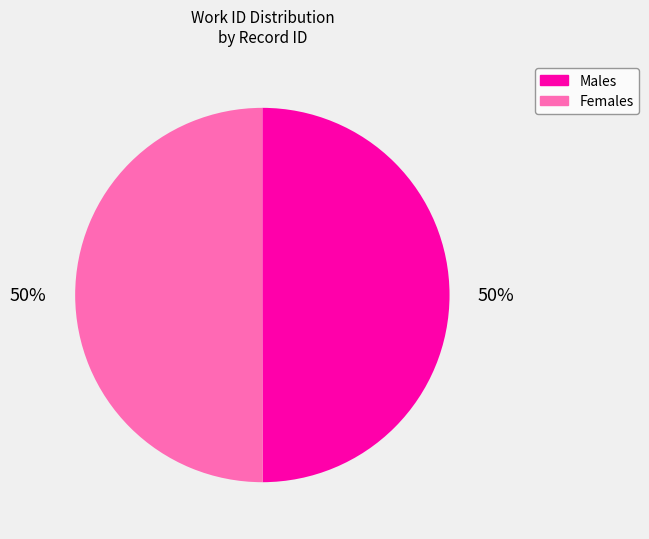

The Females slice represents 40% of the pie. True or false?

False